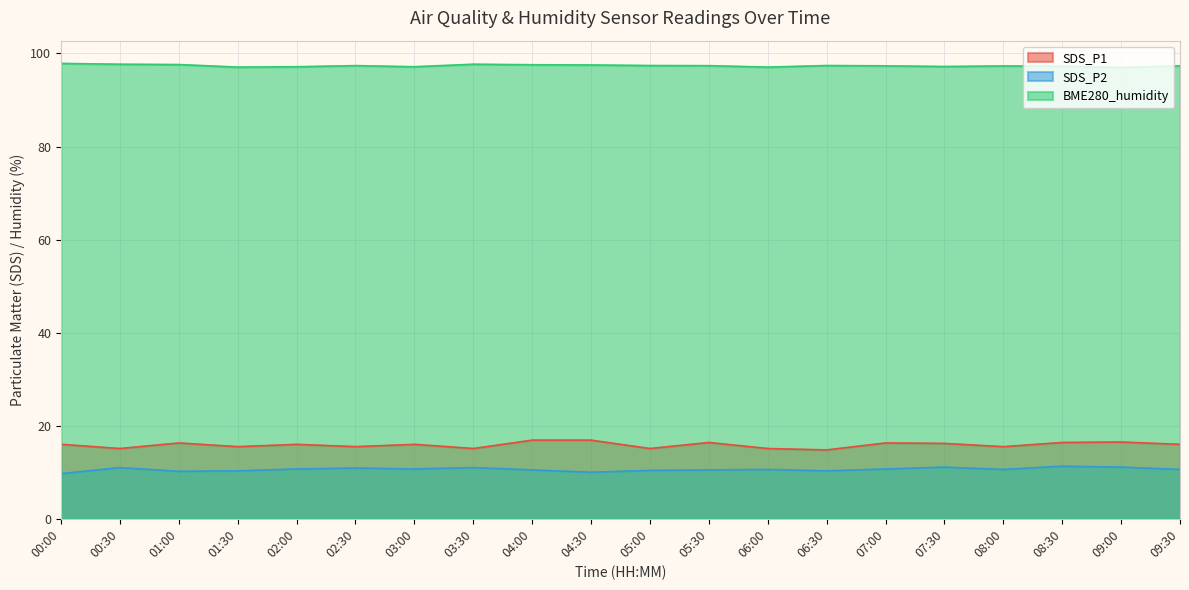

What value does the BME280_humidity series have at 01:00?

97.6